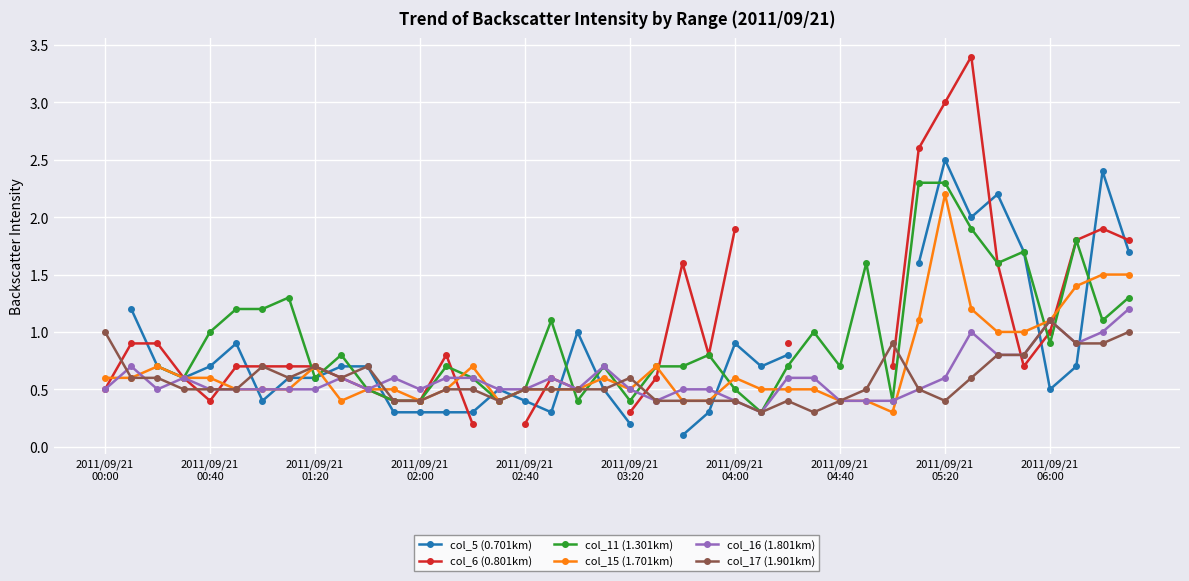

What is the difference between the maximum and second lowest values in the col_5 (0.701km) series?

2.3